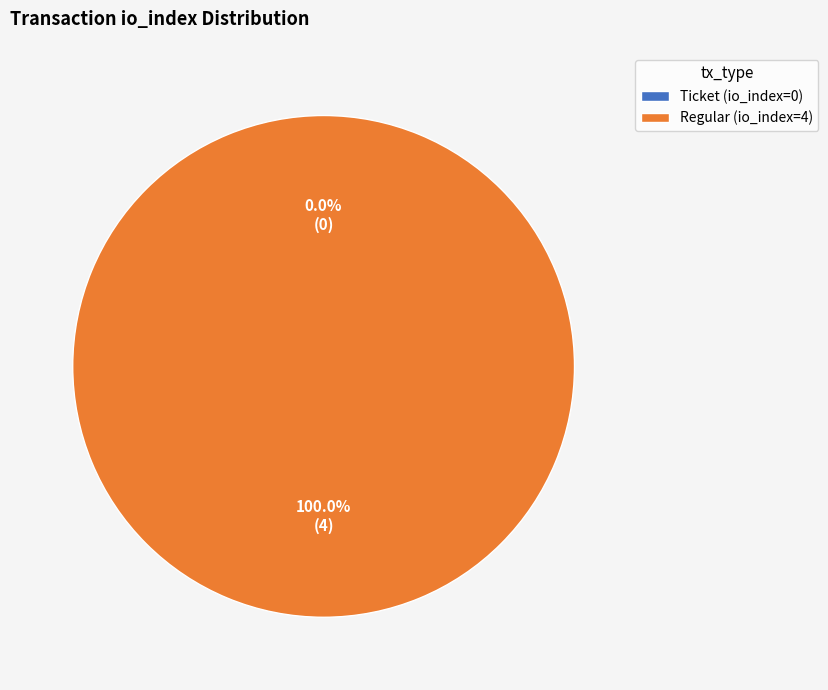

True or false: Regular (io_index=4) accounts for 99% of the total.

False